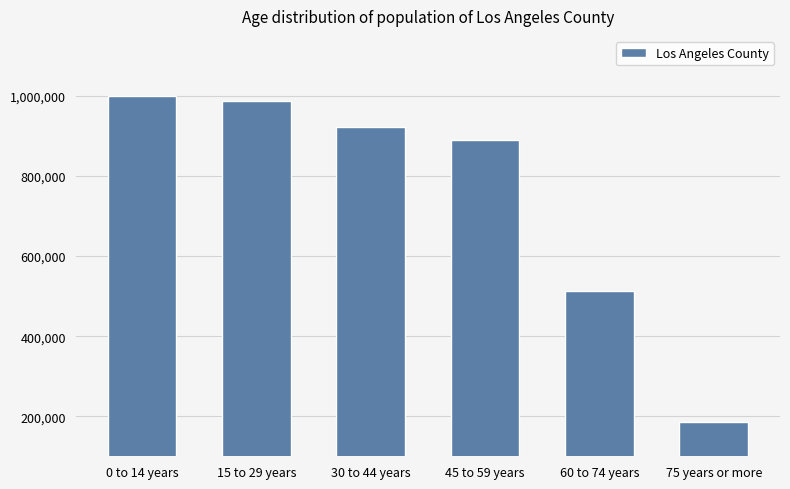

At which category does the chart reach its peak across all series?

0 to 14 years